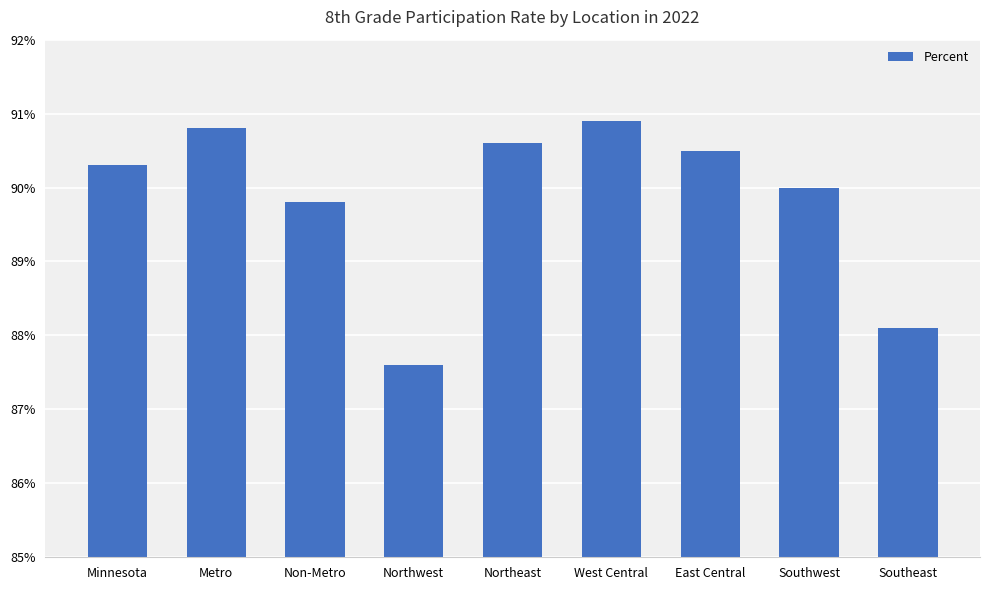

List the labels in order of value, smallest first.

Northwest, Southeast, Non-Metro, Southwest, Minnesota, East Central, Northeast, Metro, West Central